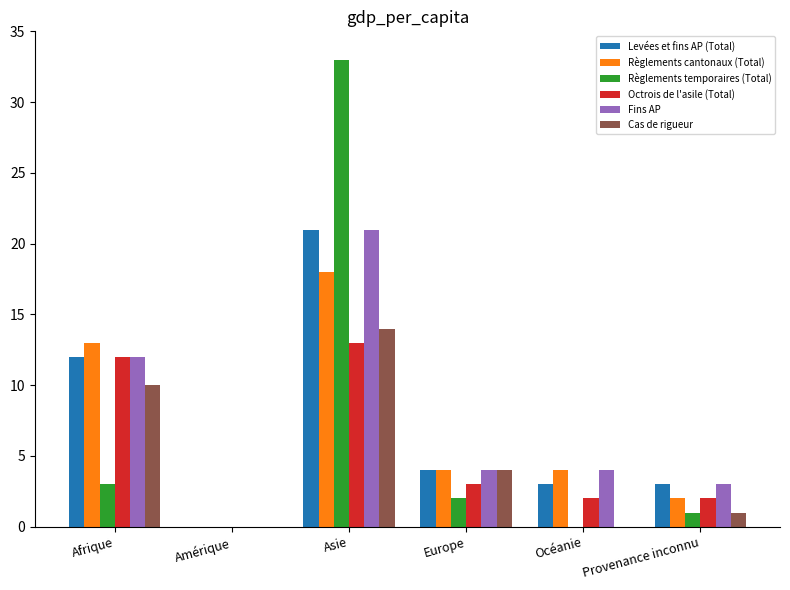

Which category has the highest value across all series?

Asie